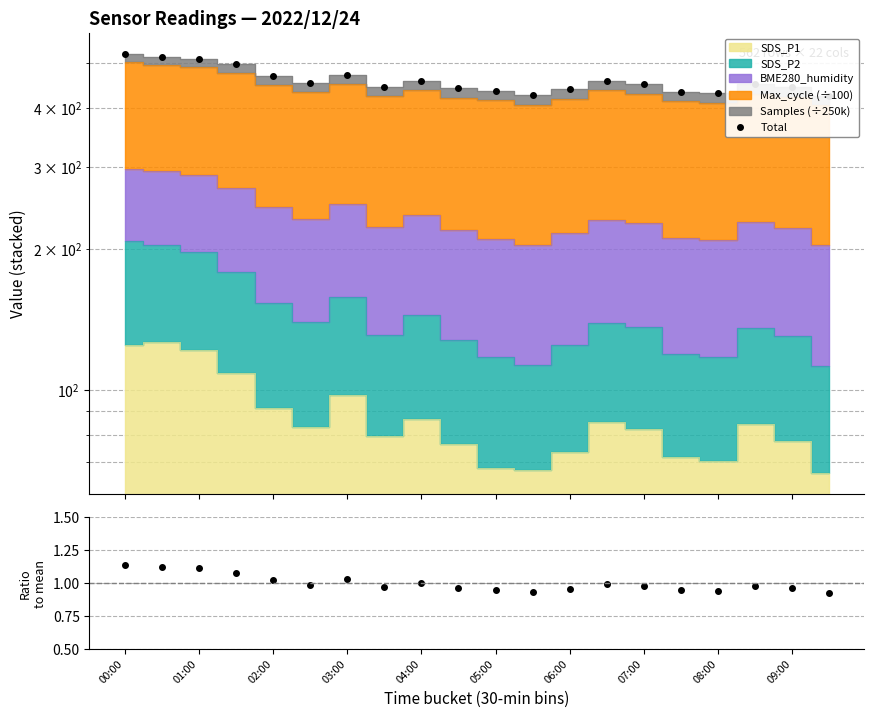

True or false: ratio and Total cross at least once.

False